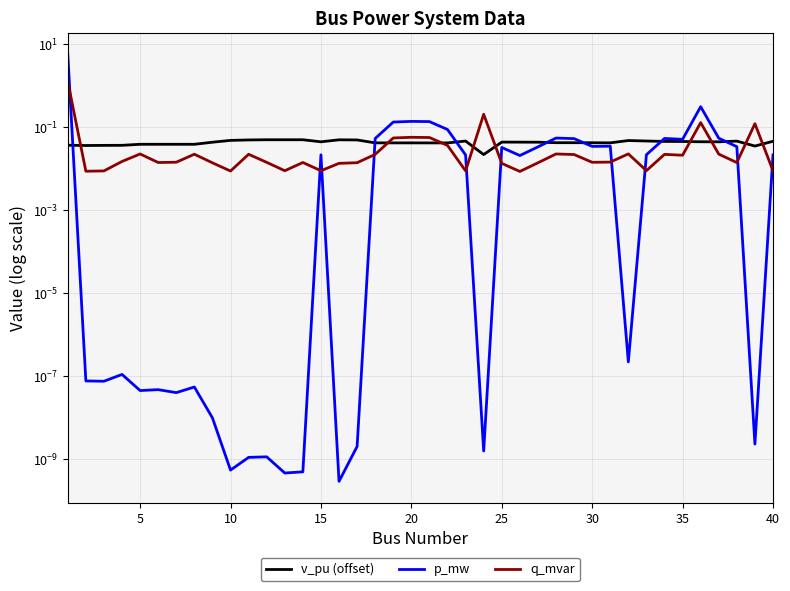

At 10, list the series in order from smallest to largest.

p_mw, q_mvar, v_pu (offset)